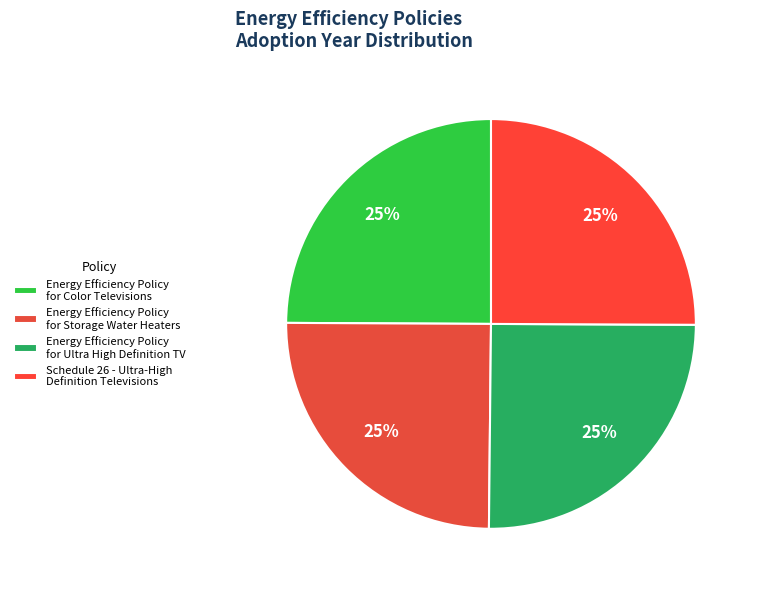

Does any single category account for the majority?

No